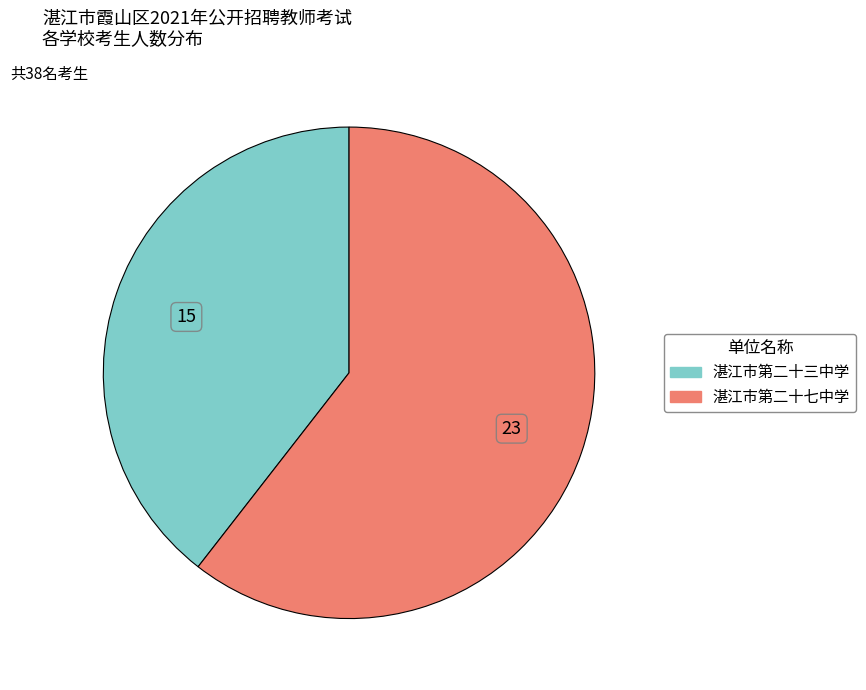

The 湛江市第二十三中学 slice represents 31% of the pie. True or false?

False